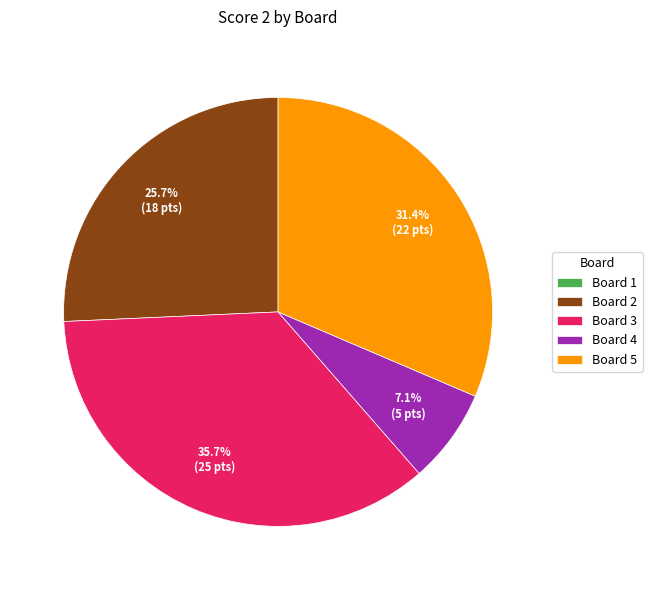

Which category has the biggest portion of the pie?

Board 3